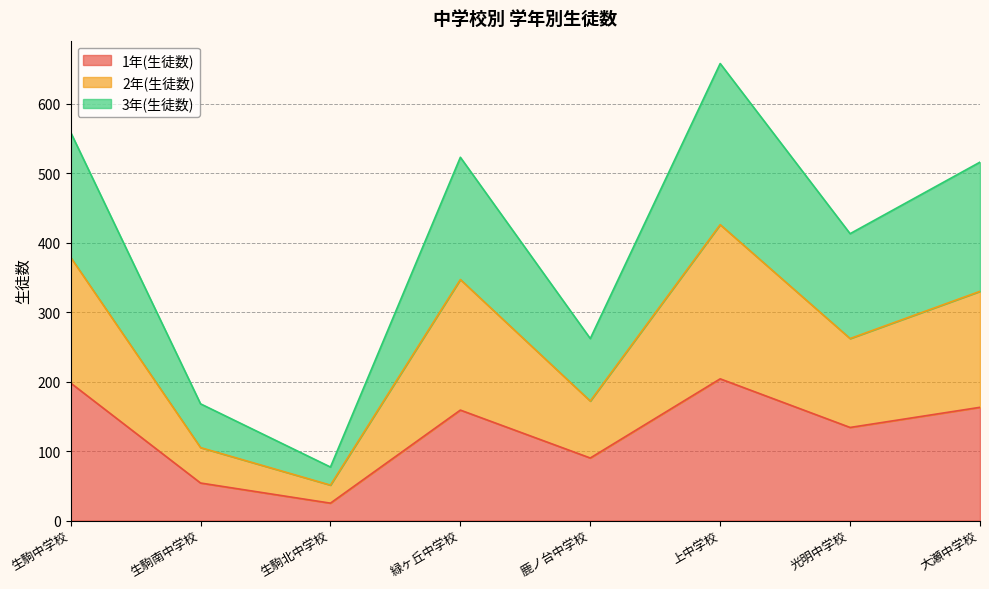

Count the number of categories in the chart.

8